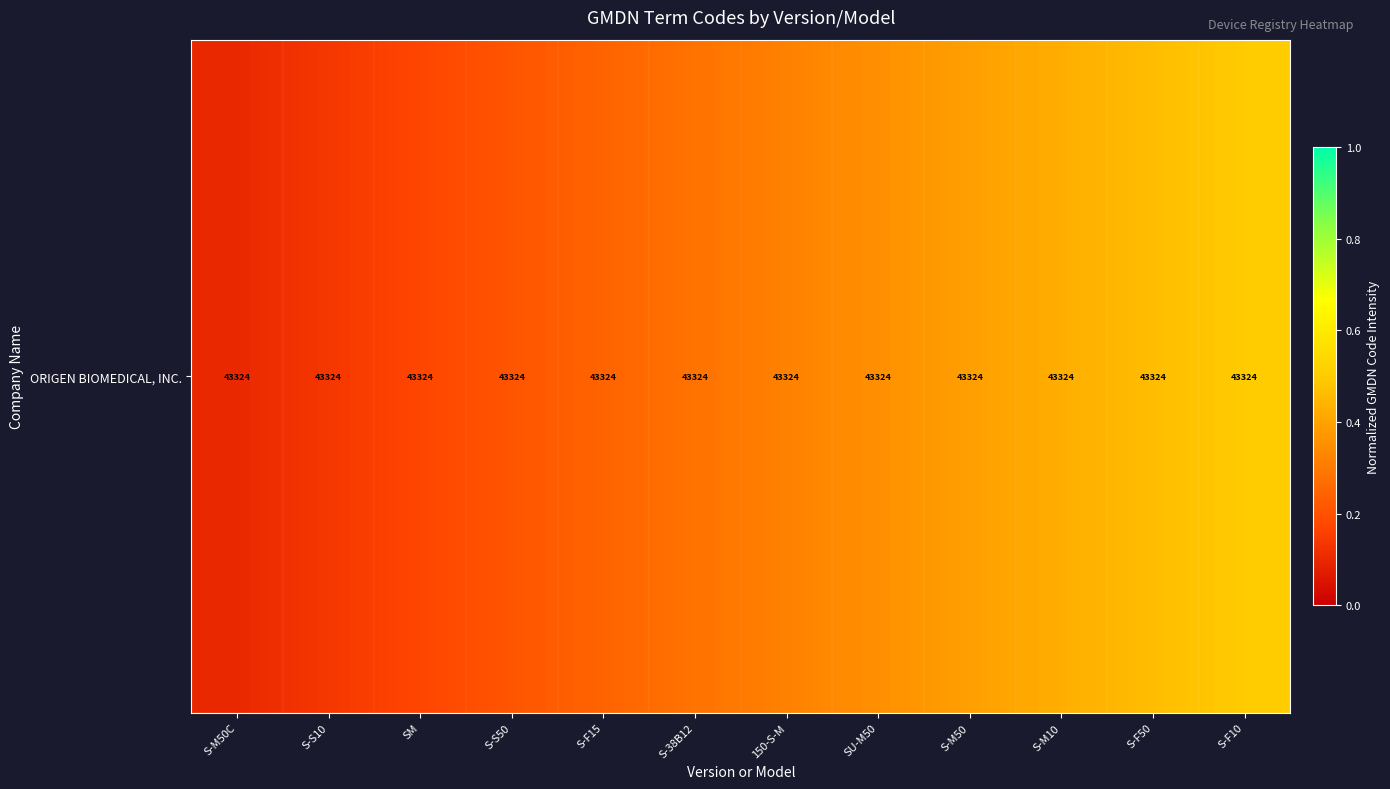

List the labels in order of value, smallest first.

S-M50C, S-S10, SM, S-S50, S-F15, S-38B12, 150-S-M, SU-M50, S-M50, S-M10, S-F50, S-F10